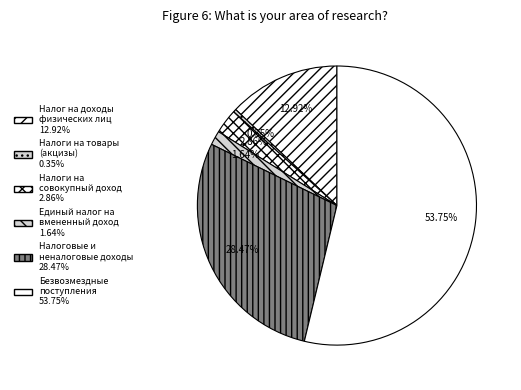

To the nearest percent, what is the average slice percentage?

17%